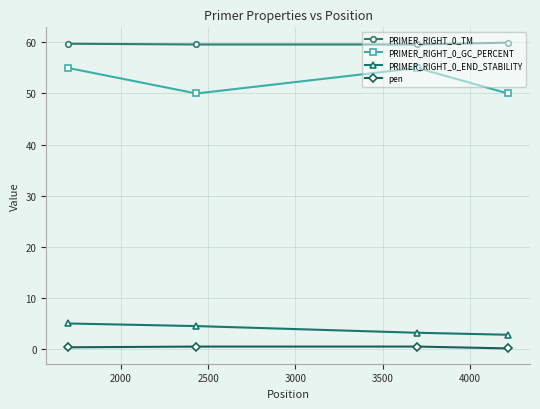

True or false: PRIMER_RIGHT_0_GC_PERCENT and PRIMER_RIGHT_0_TM cross at least once.

False